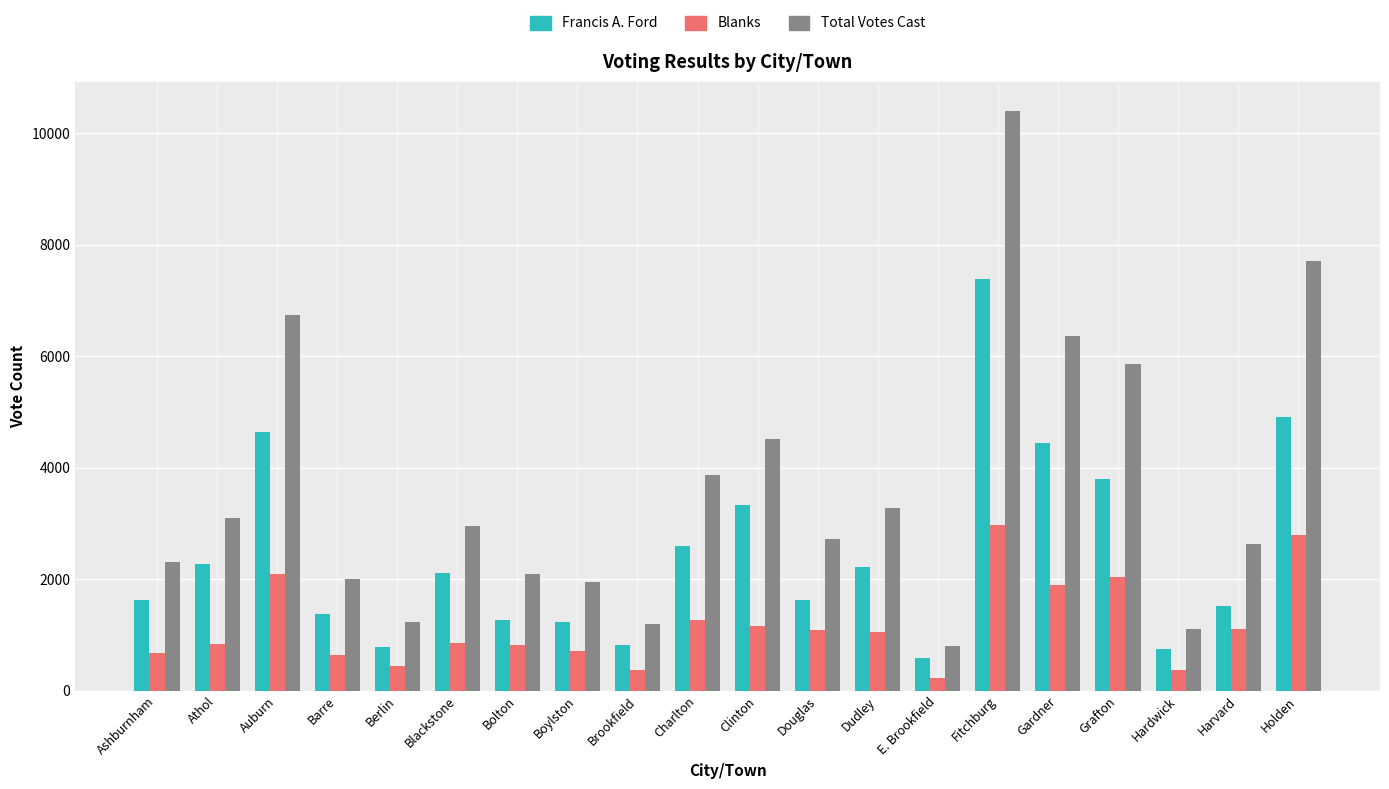

Are the bars grouped side by side (vs. stacked)?

Yes